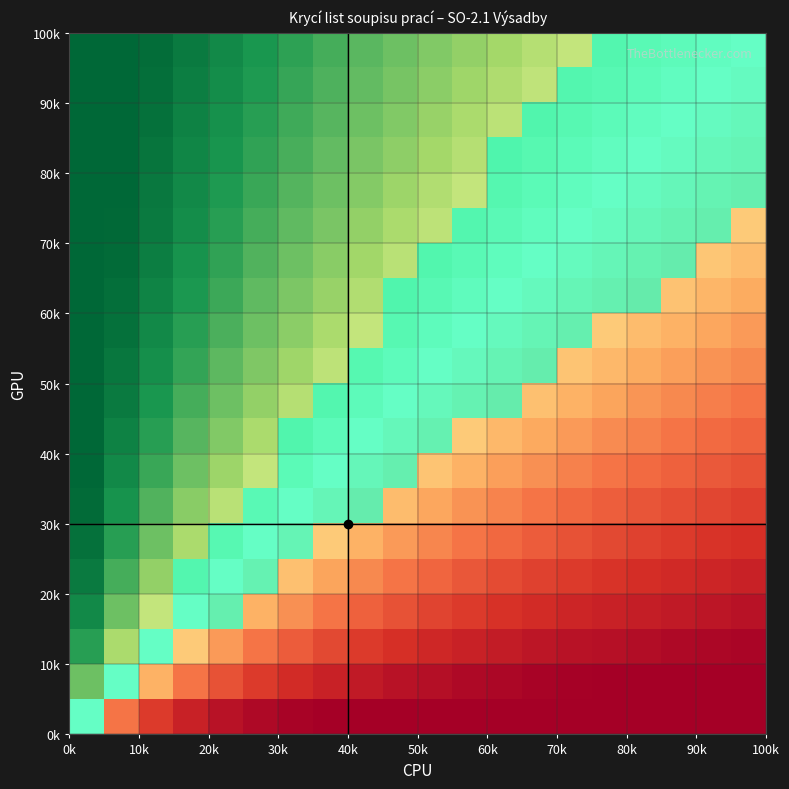

Count the number of categories in the chart.

20